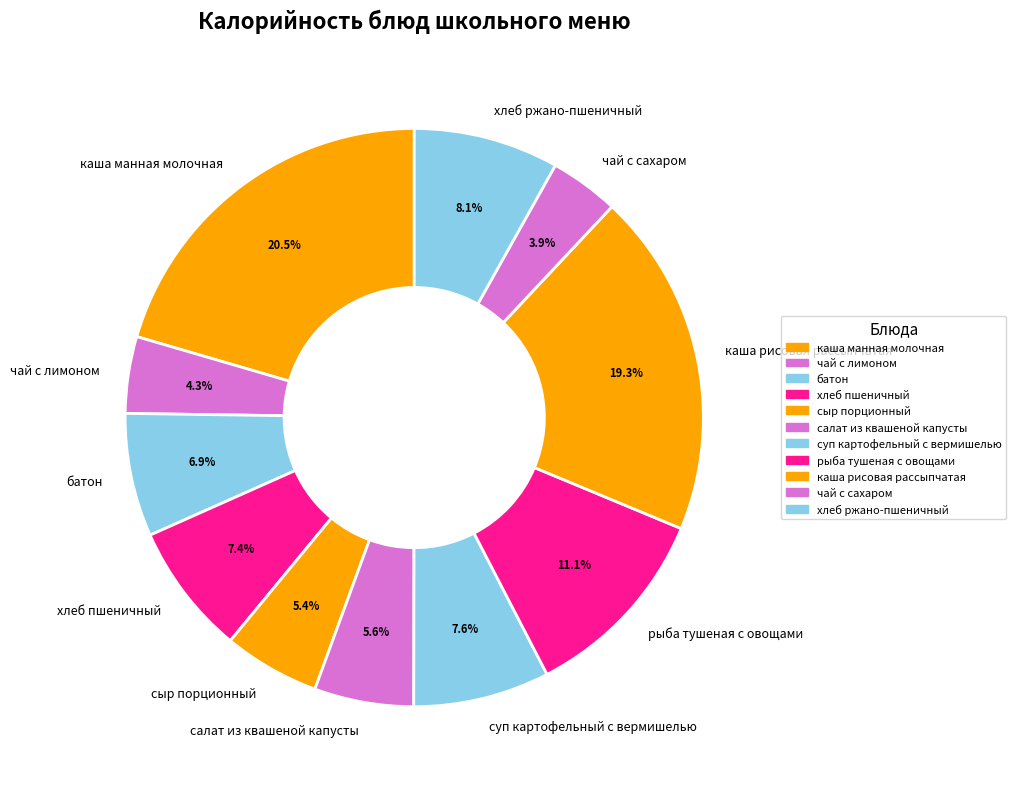

To the nearest percent, what is the combined percentage of батон and каша манная молочная?

27%